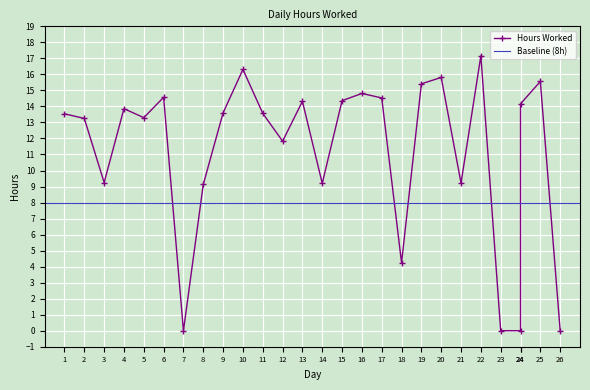

Which has a higher value, 2 or 15?

15